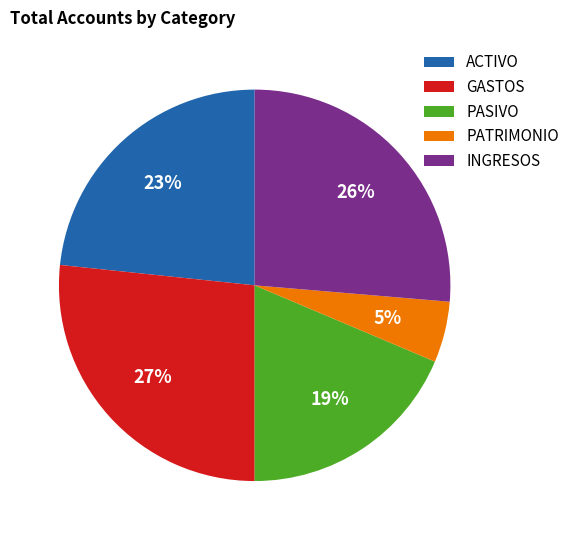

To the nearest percent, what is the average slice percentage?

20%